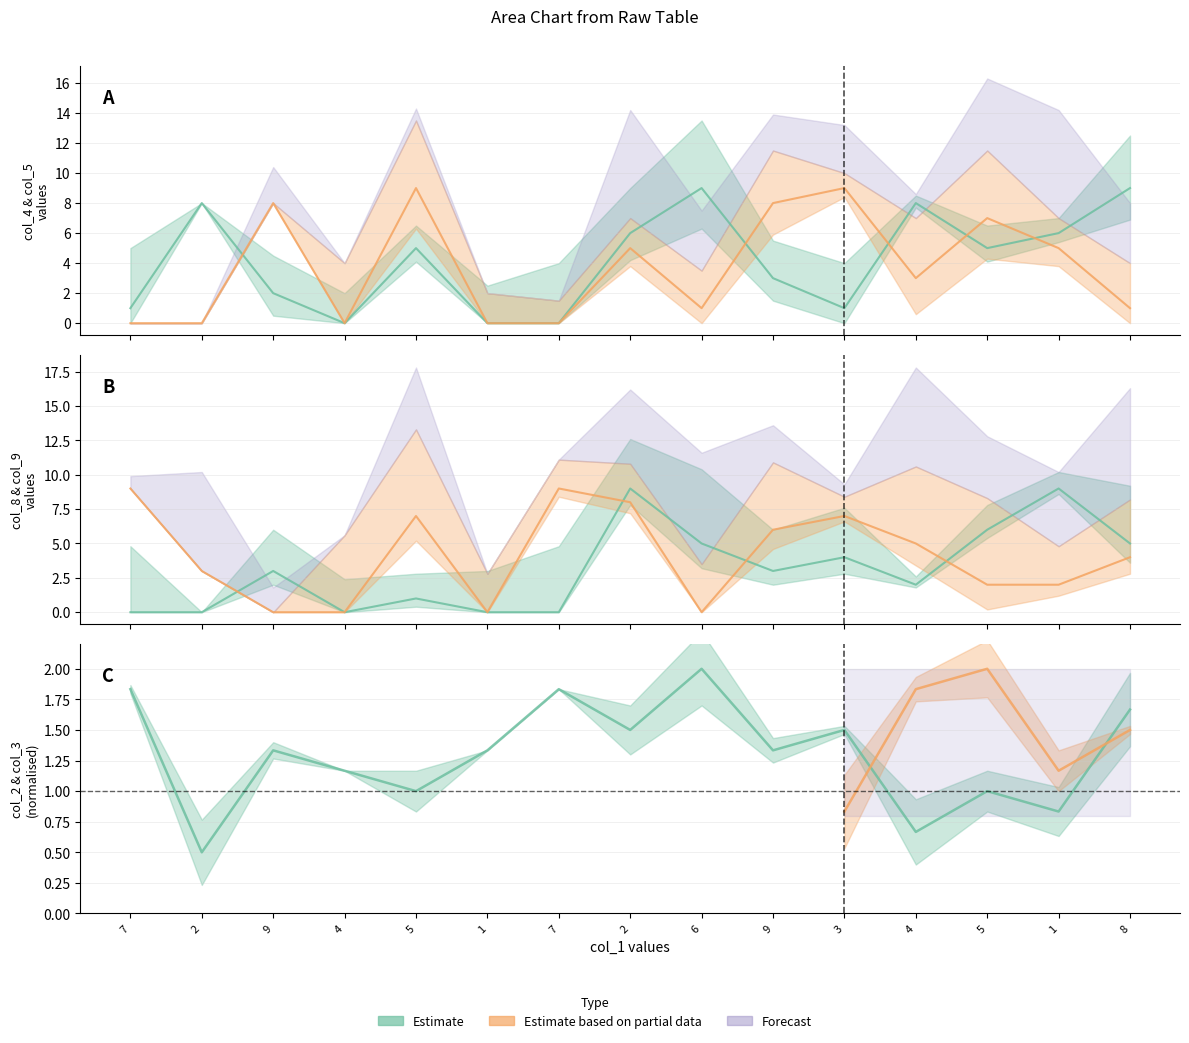

What is the difference between the second highest and minimum values in the col_8 series?

9.0